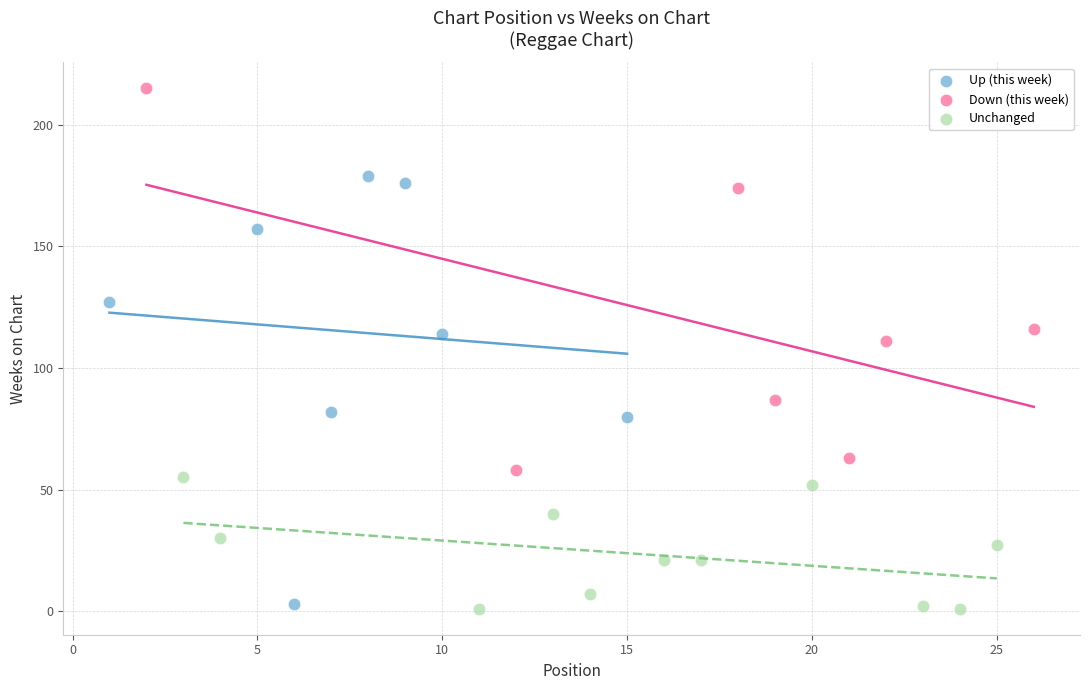

Which series has the widest spread of Y values?

Up (this week)